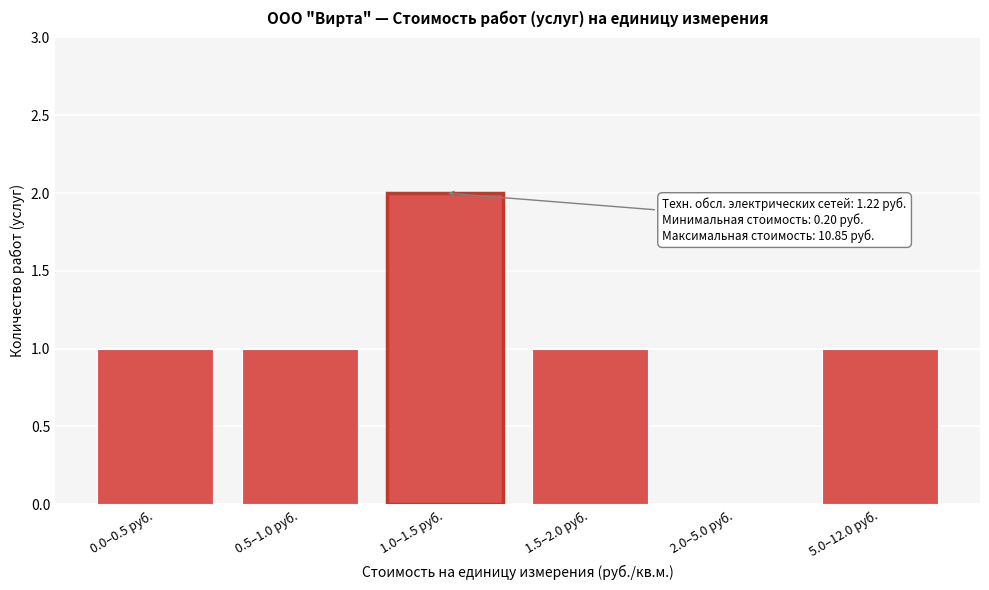

Reading left to right, extract all data points from this chart.

0.0–0.5 руб.=1	0.5–1.0 руб.=1	1.0–1.5 руб.=2	1.5–2.0 руб.=1	2.0–5.0 руб.=0	5.0–12.0 руб.=1